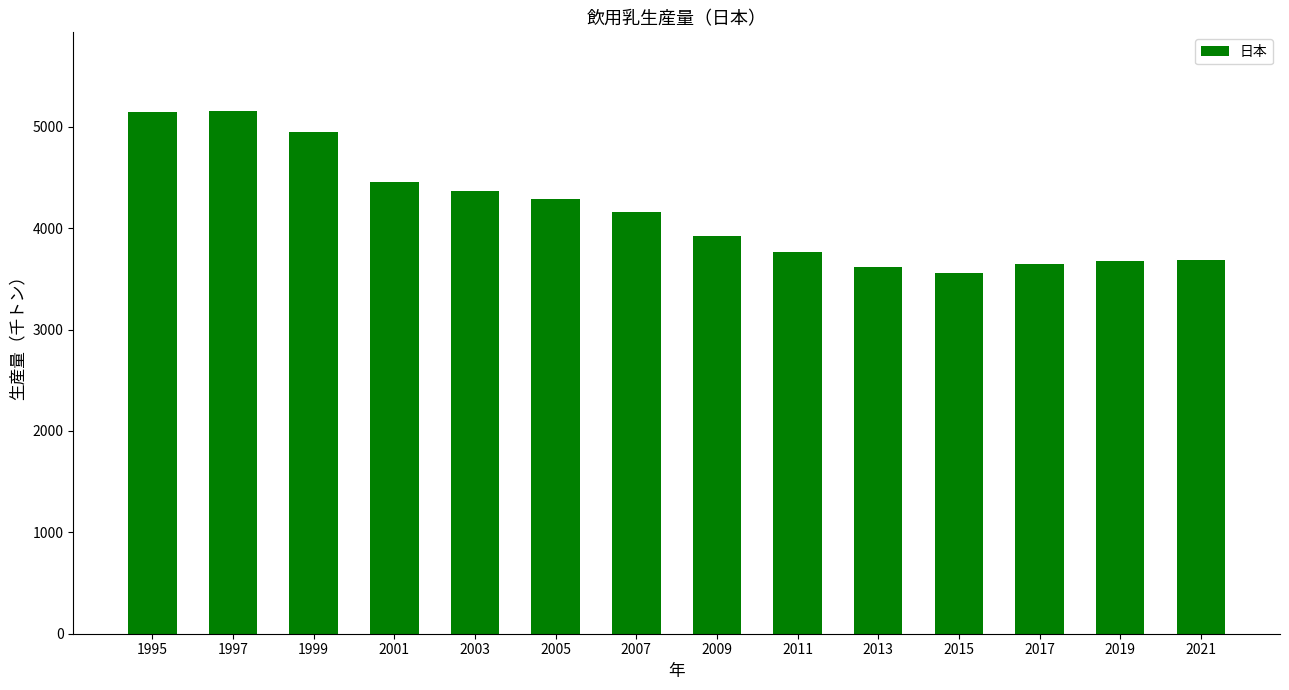

What is the smallest value displayed?

3560